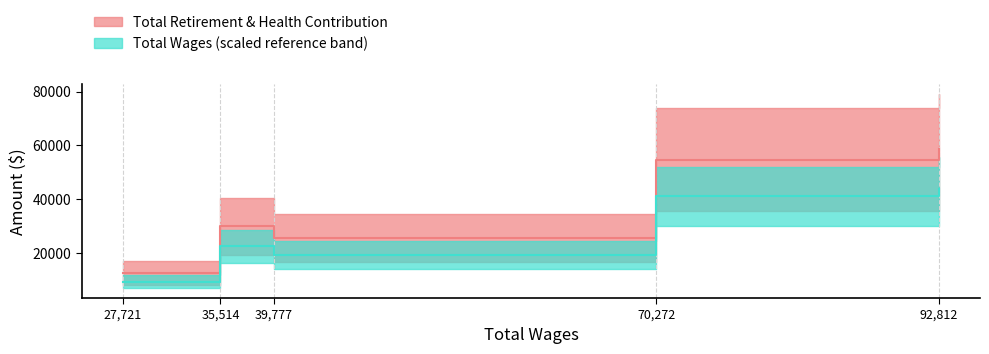

How many data points does each series have?

5